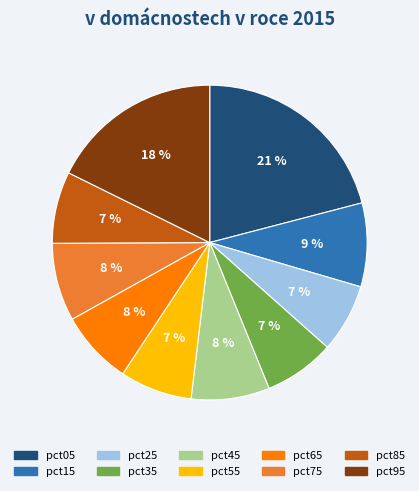

Which has a higher value, pct95 or pct35?

pct95